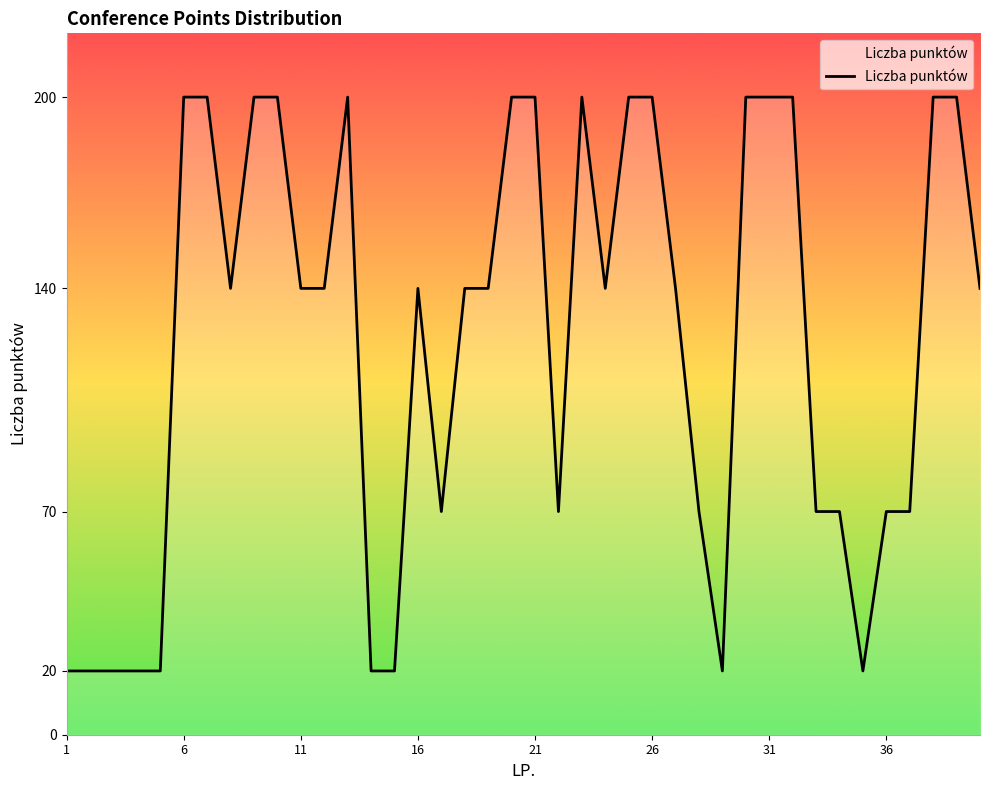

What is the minimum value shown in the chart?

20